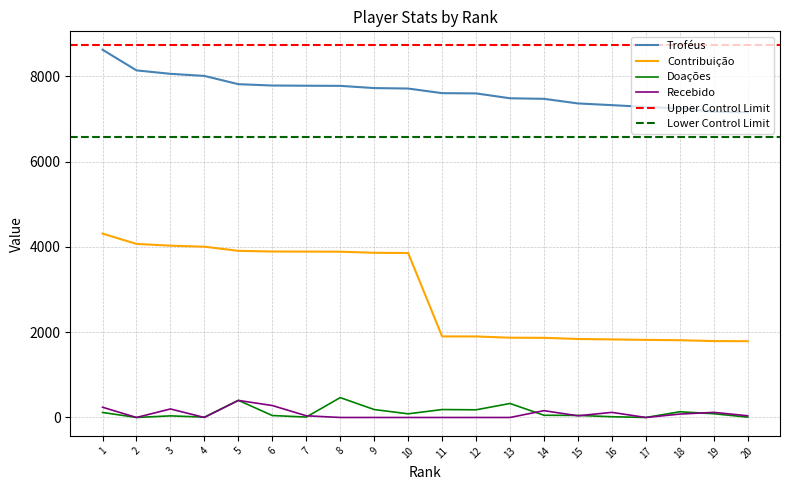

How many series are shown in this chart?

4